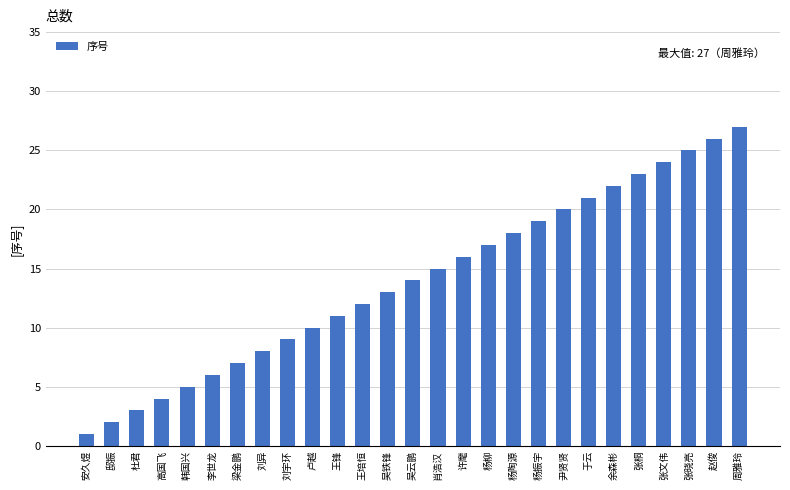

What is the label of the 1st bar from the right?

周雅玲